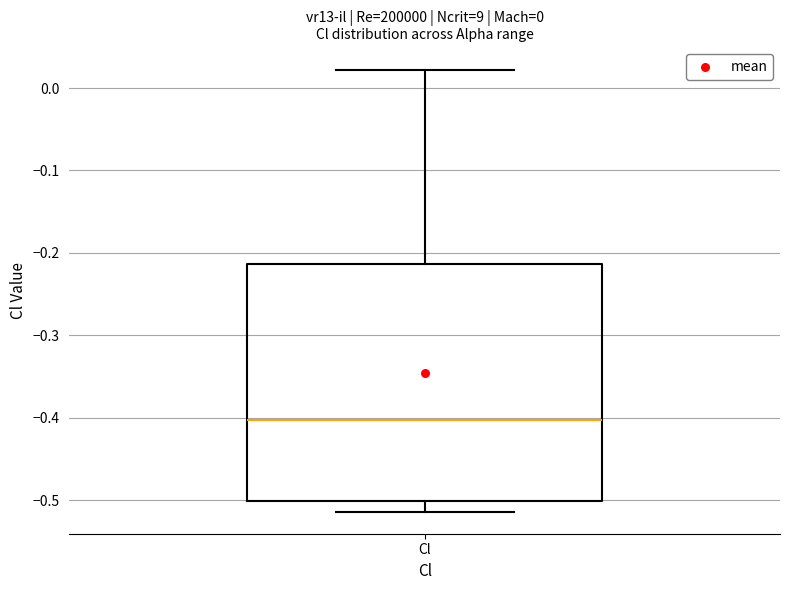

Read this box plot against the y-axis: the position of the median line, the range covered by the box, and the ends of both whiskers. The values are not printed on the chart, so give them approximately, as read against the axis.

median -0.40, box -0.50 to -0.21, whiskers -0.51 to 0.02